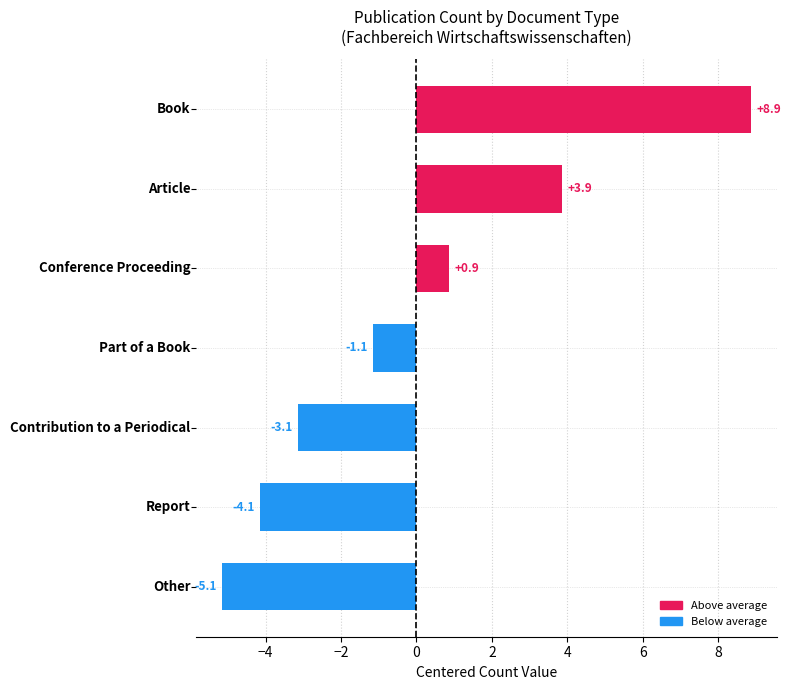

What is the difference between the second highest and second lowest values?

8.0